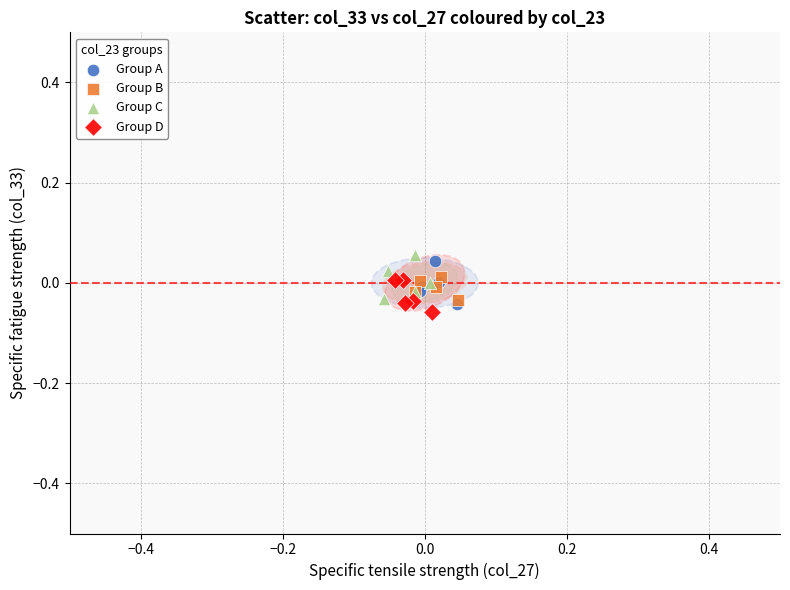

Which series contains the highest Y value?

Group C